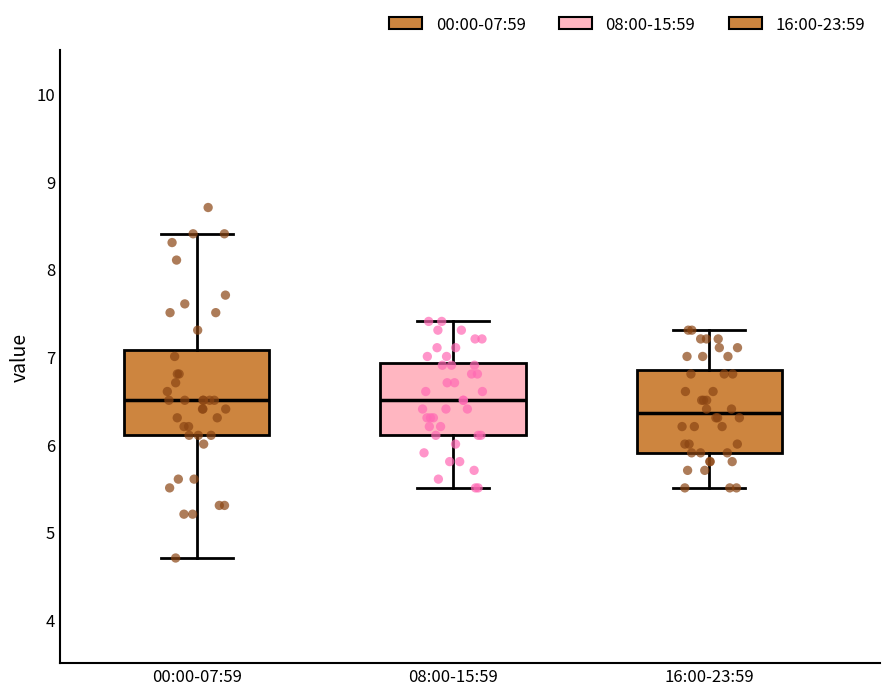

Reading left to right, read every box against the y-axis: the position of its median line, the range the box covers, and the ends of its whiskers. The values are not printed on the chart, so give them approximately, as read against the axis.

00:00-07:59: median 6.5, box 6.1 to 7.1, whiskers 4.7 to 8.4
08:00-15:59: median 6.5, box 6.1 to 6.9, whiskers 5.5 to 7.4
16:00-23:59: median 6.4, box 5.9 to 6.9, whiskers 5.5 to 7.3